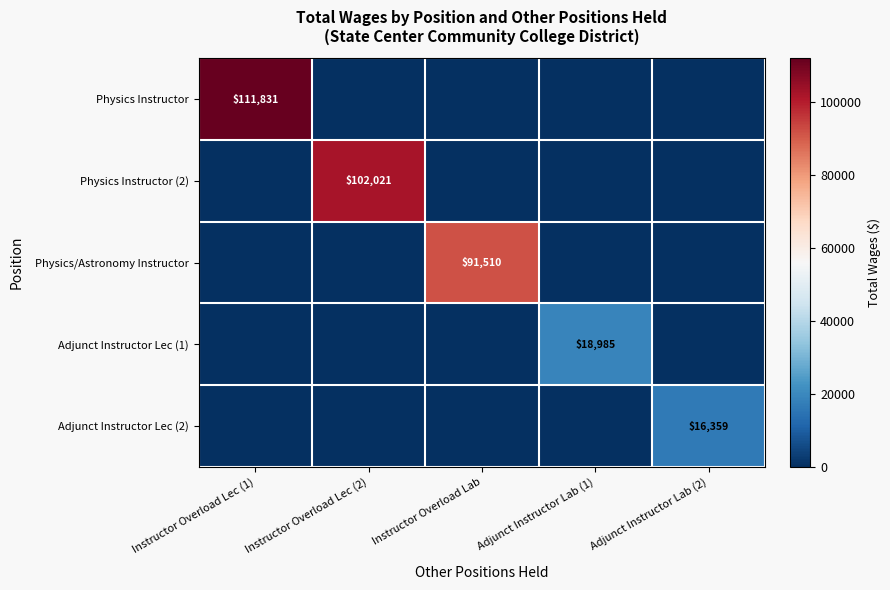

Is it true that Physics Instructor equals 190722 at Instructor Overload Lec (1)?

False